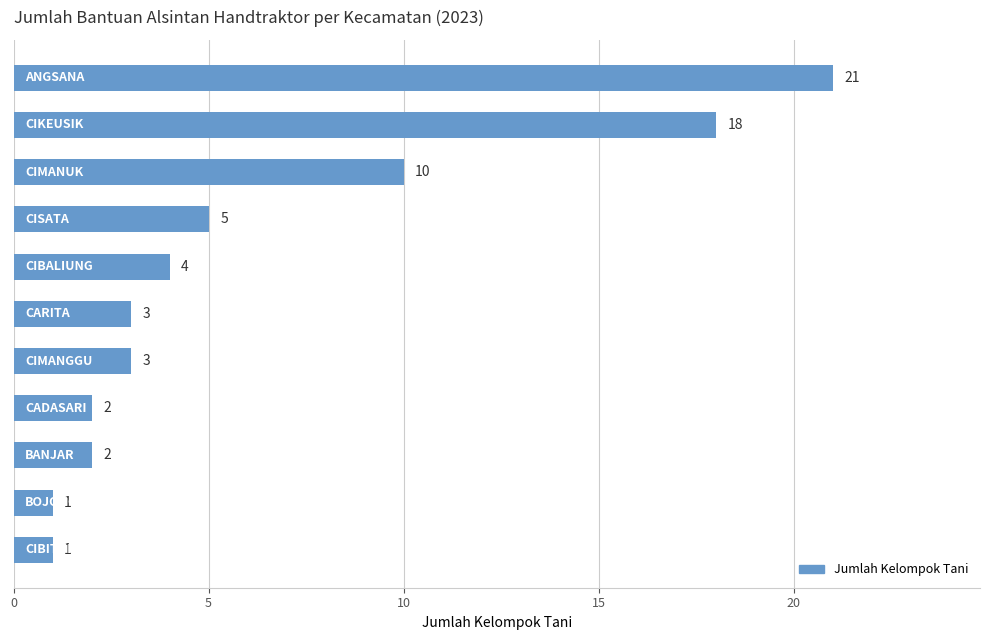

What is the value of the 5th bar from the top?

4